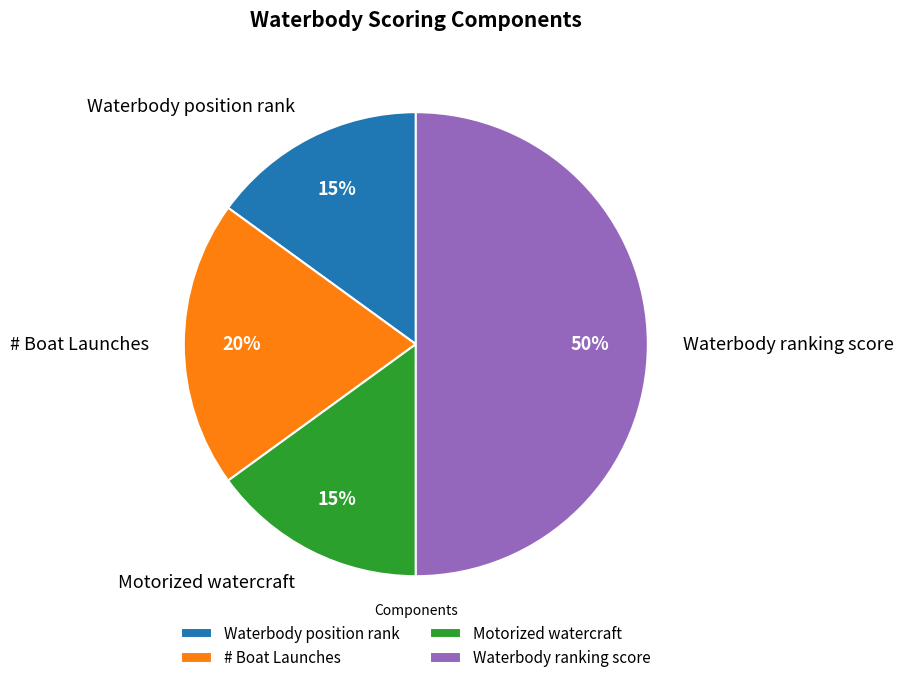

The Waterbody position rank slice represents 21% of the pie. True or false?

False